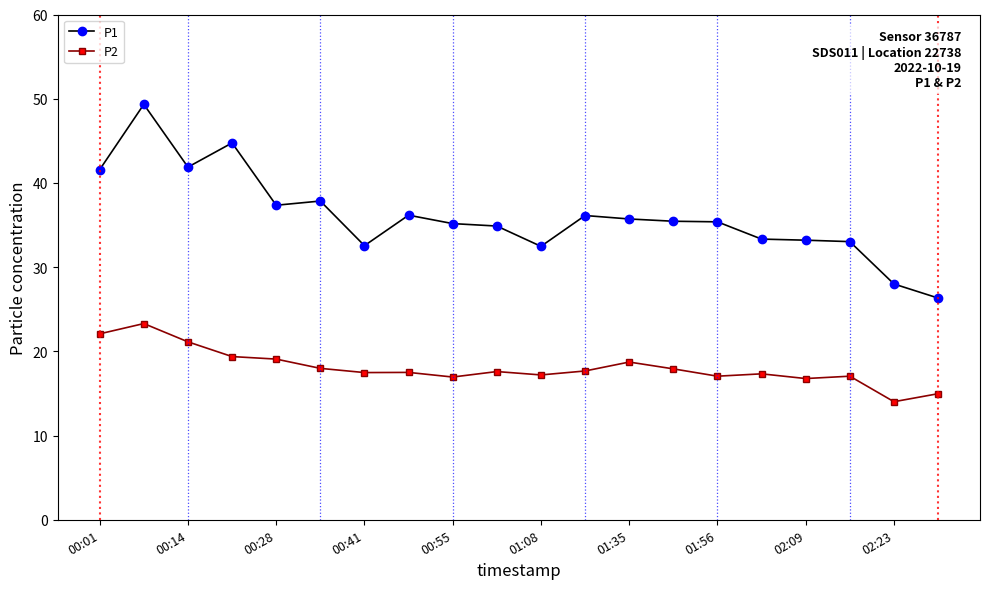

Does the chart have visible grid lines?

No